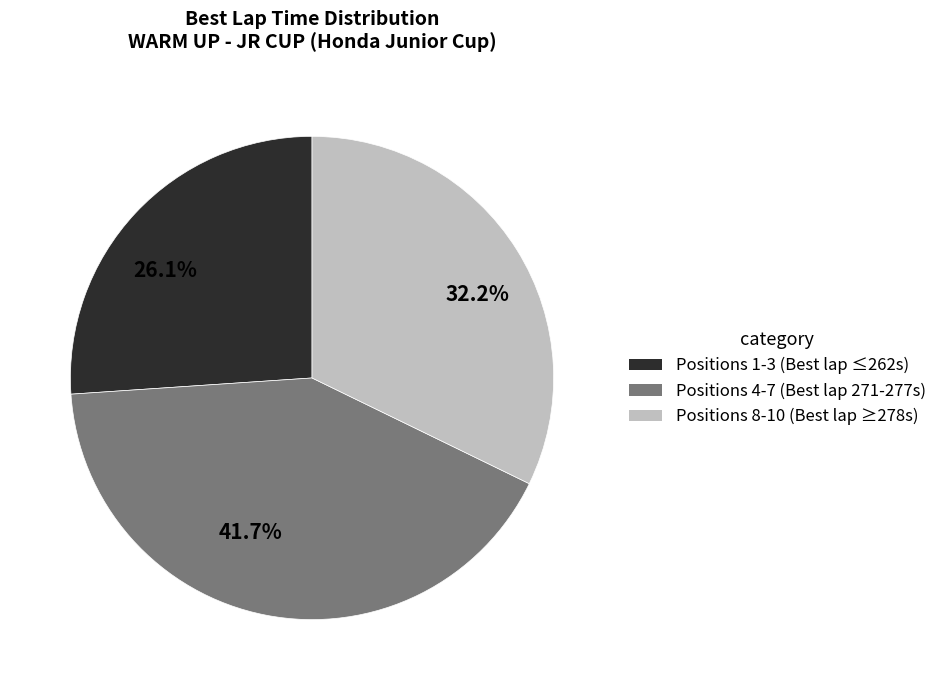

What is the total percentage of 41.7% and 32.2%?

73.9%